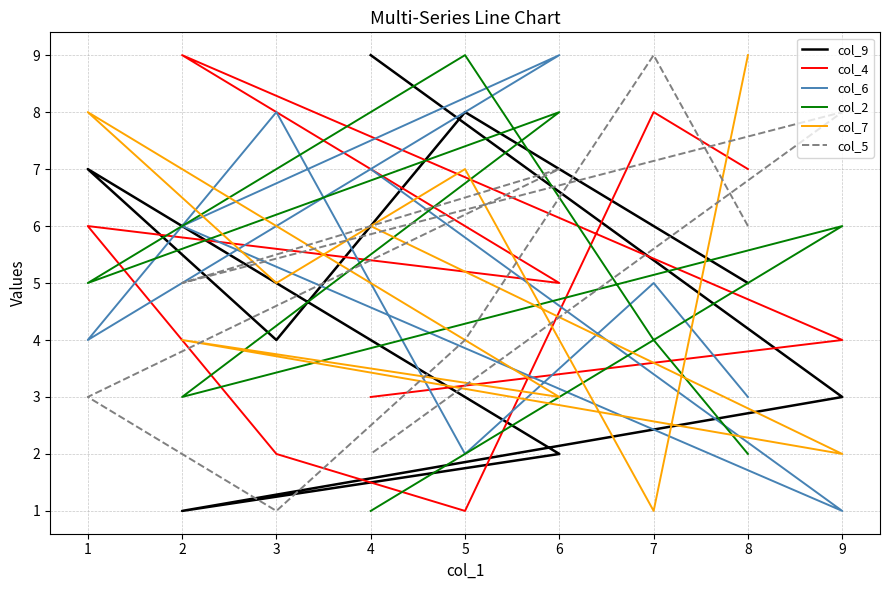

At which category does the chart reach its peak across all series?

4